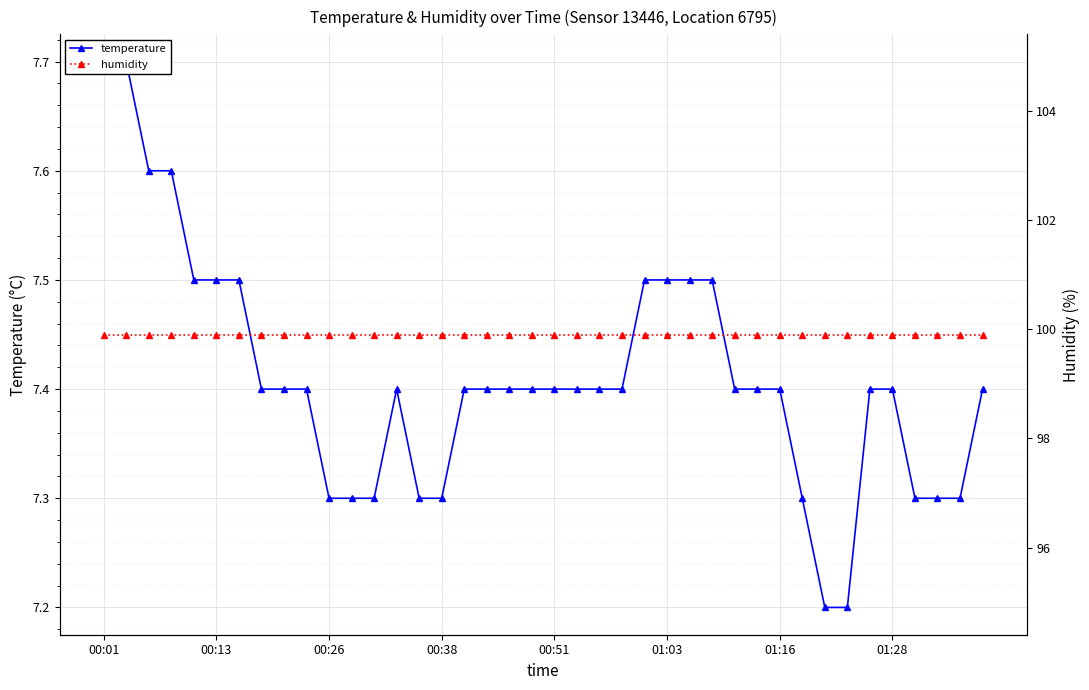

Which series has the largest total across all categories?

humidity